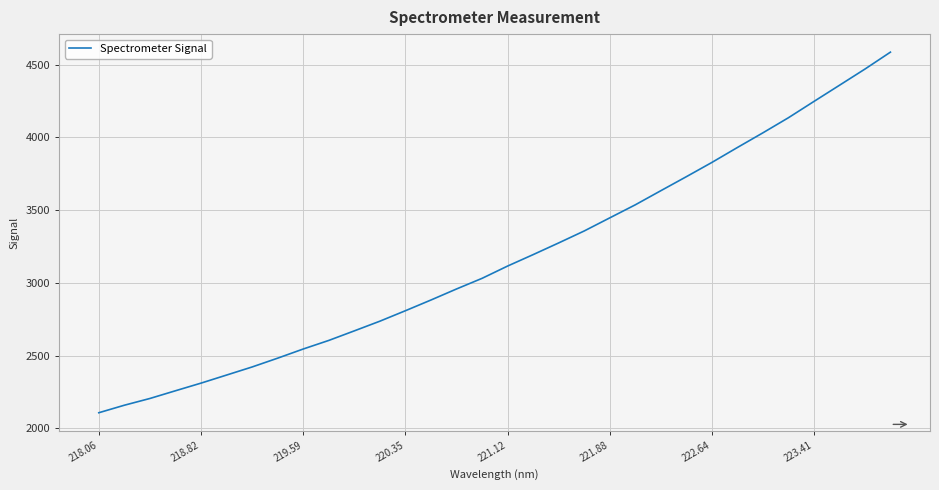

What is the average value?

3169.3